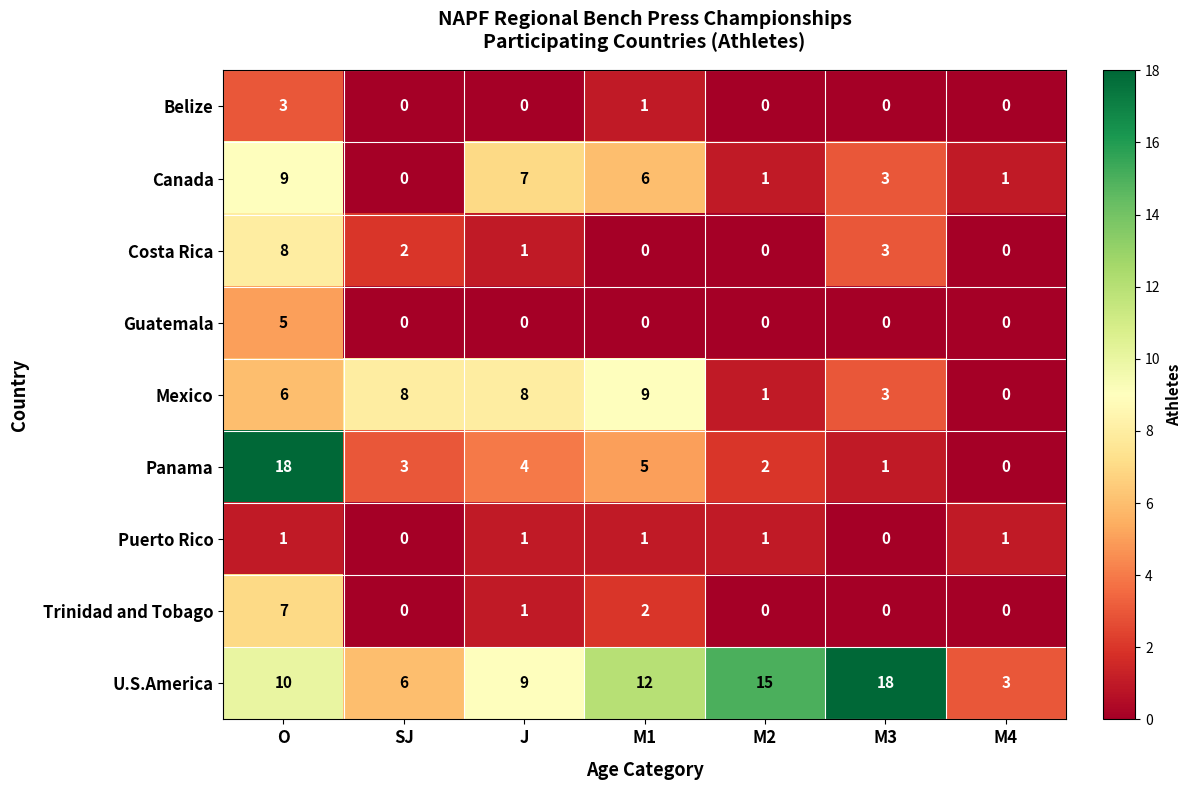

What is the difference between the maximum and minimum values in the U.S.America series?

15